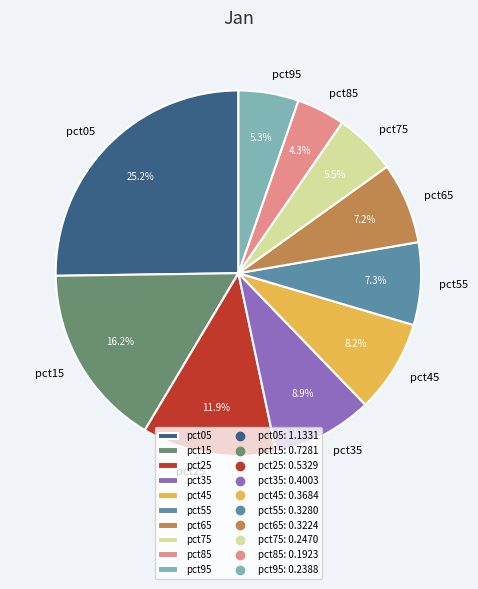

True or false: pct15 accounts for 28% of the total.

False